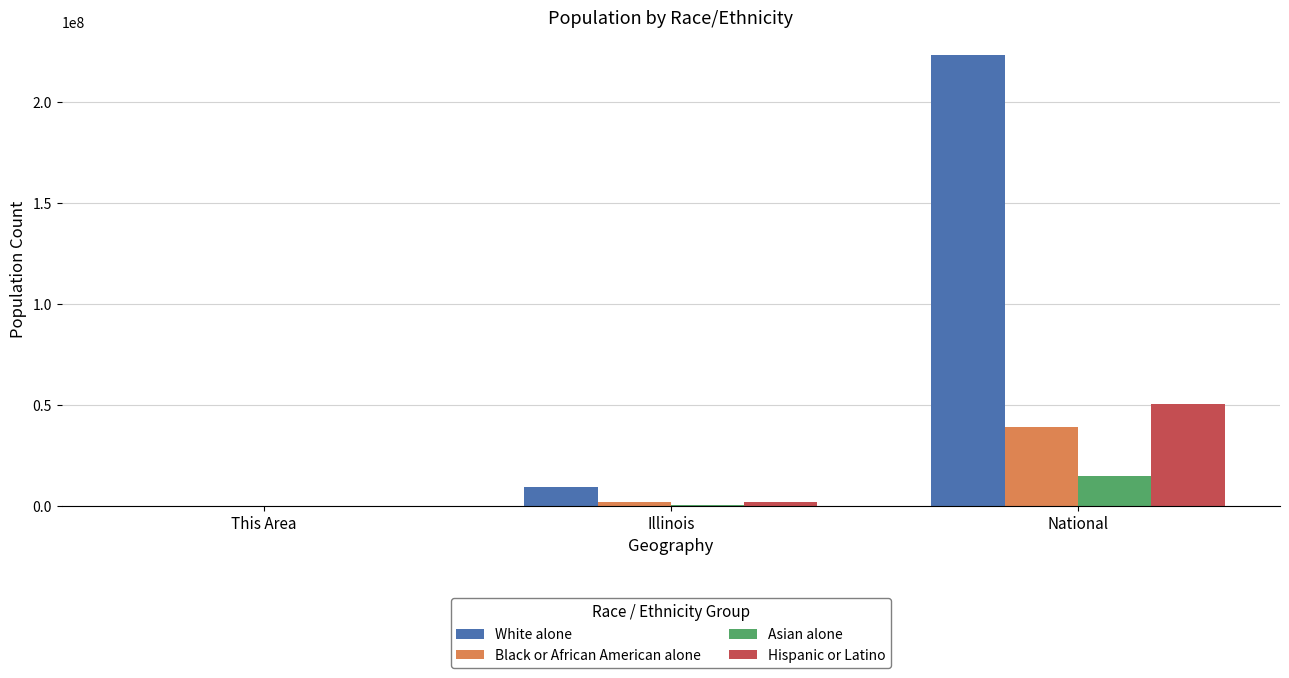

True or false: White alone has a value of 223553265 at National.

True